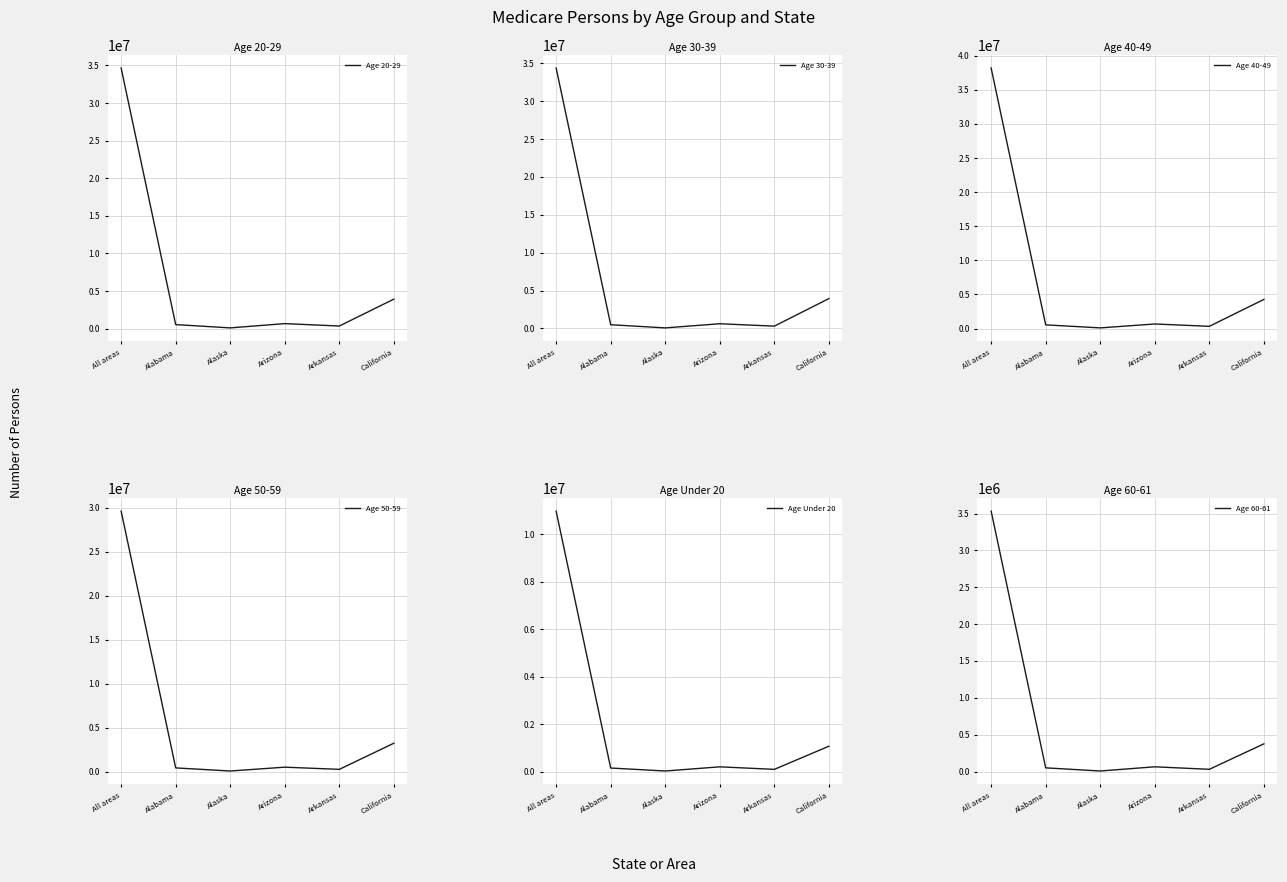

What is the difference between the maximum and minimum values in the Age 60-61 series?

3525033